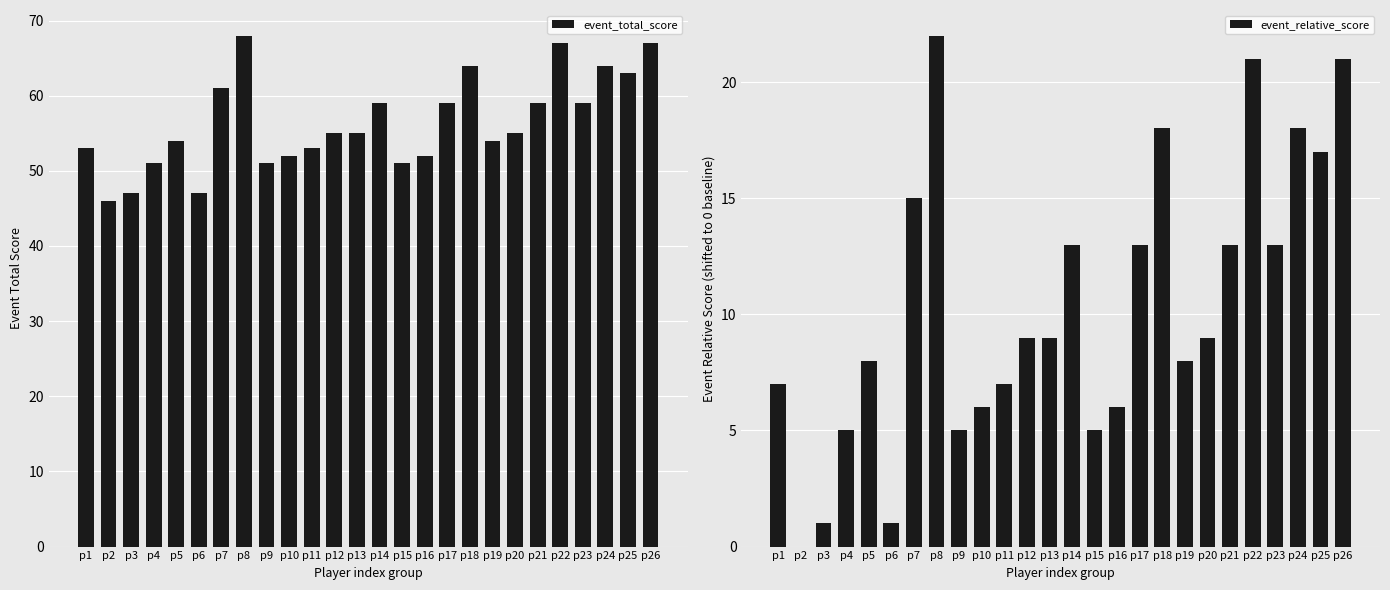

At which label is event_total_score closest to 57?

p12